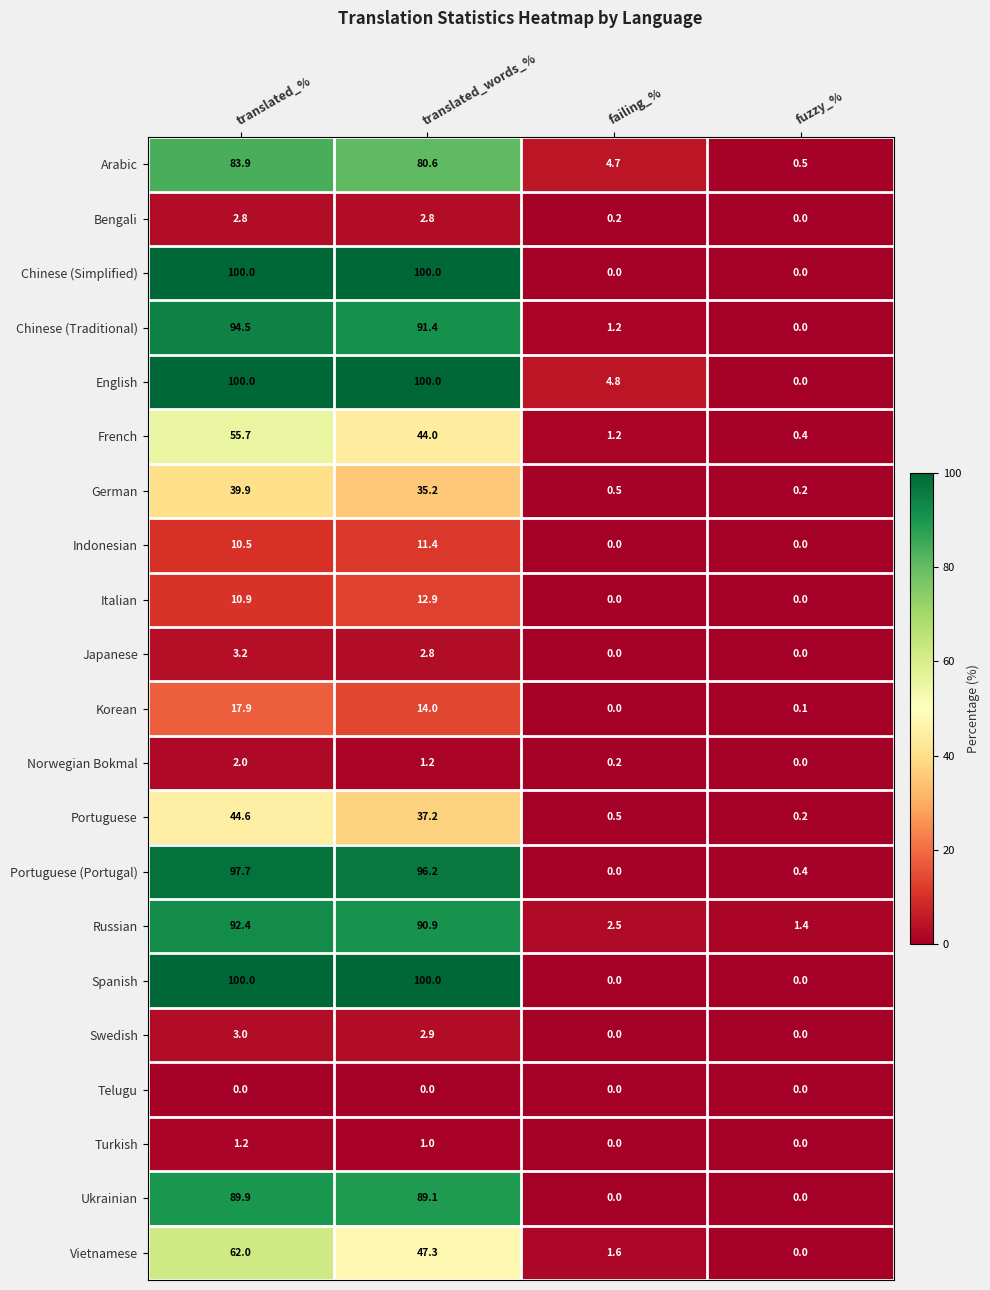

What is the spread (max minus min) of values at failing_%?

4.8